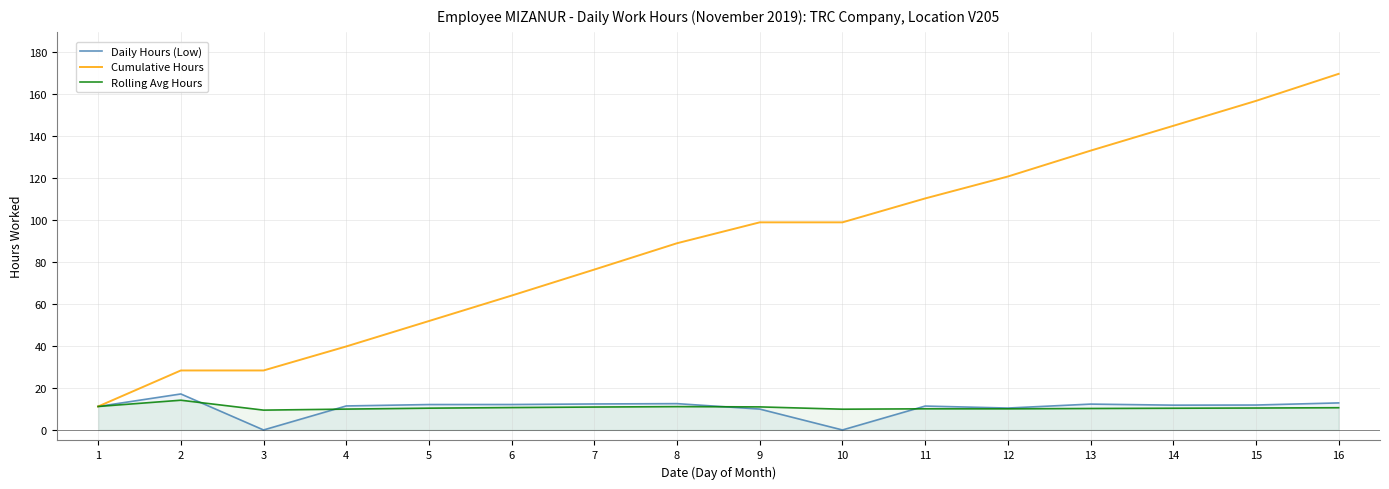

What is the value of the Daily Hours (Low) point at the 16th from the left?

12.9